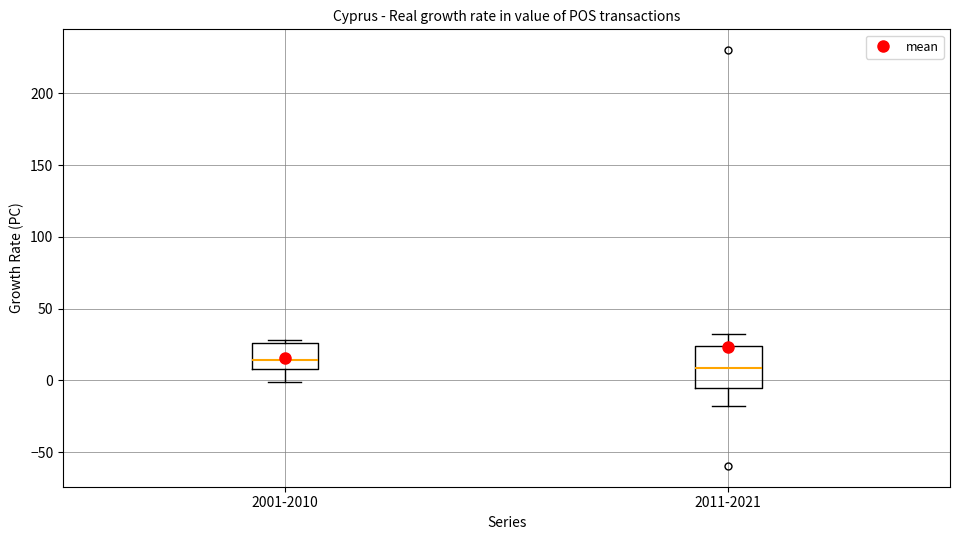

Reading left to right, read every box against the y-axis: the position of its median line, the range the box covers, and the ends of its whiskers. The values are not printed on the chart, so give them approximately, as read against the axis.

2001-2010: median 15, box 10 to 25, whiskers 0 to 30
2011-2021: median 10, box -5 to 25, whiskers -20 to 30